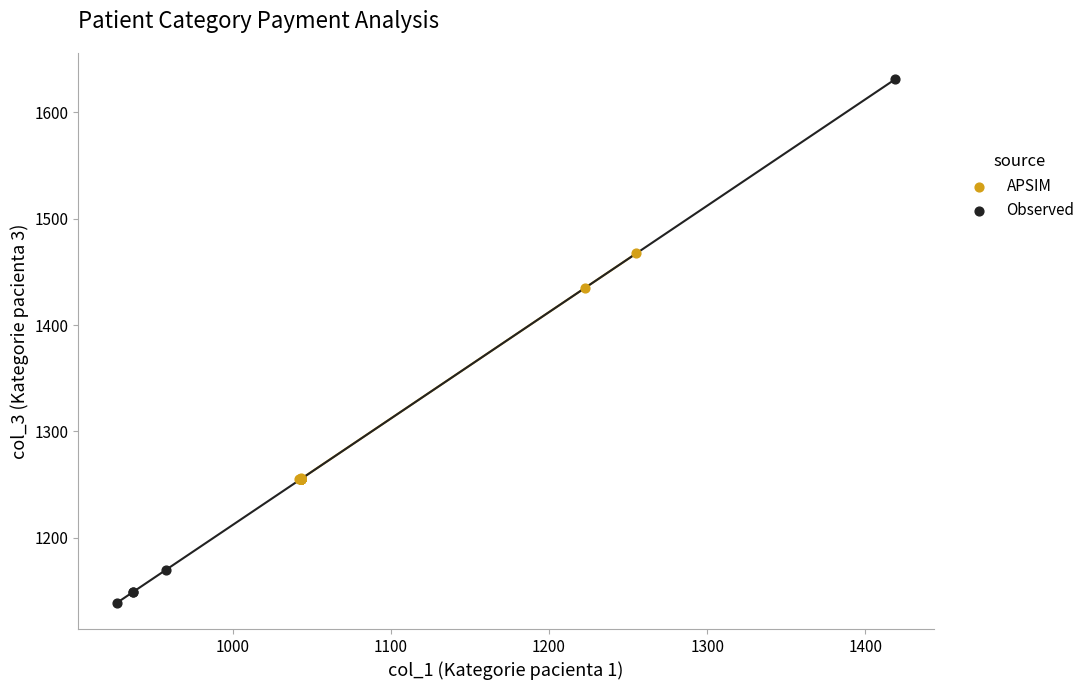

Which series reaches the maximum Y coordinate?

Observed